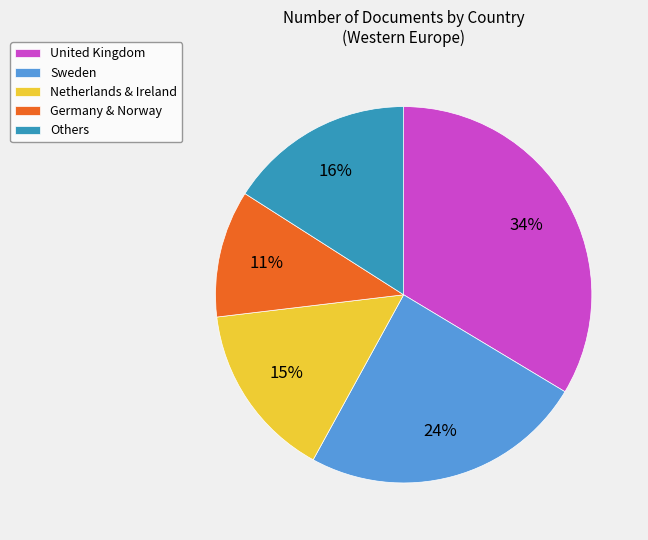

To the nearest percent, what is the difference between the largest and smallest slice percentages?

23%